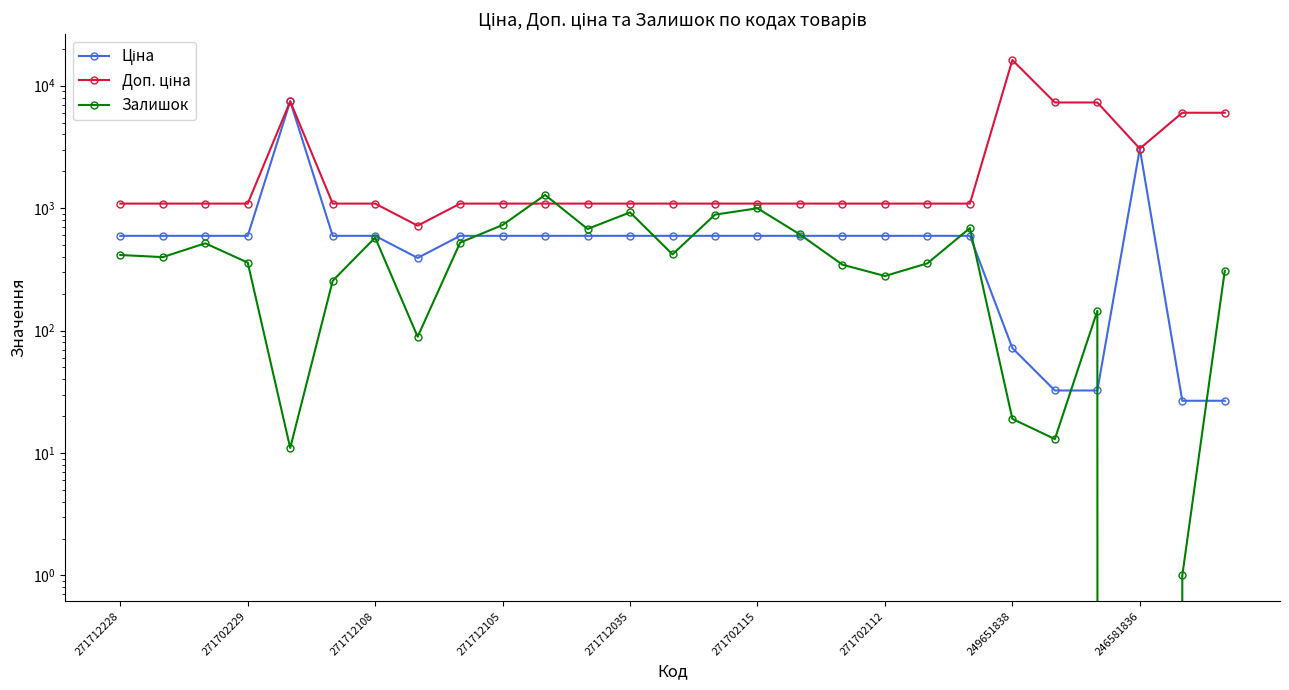

At which label does Залишок first exceed 398?

271712228